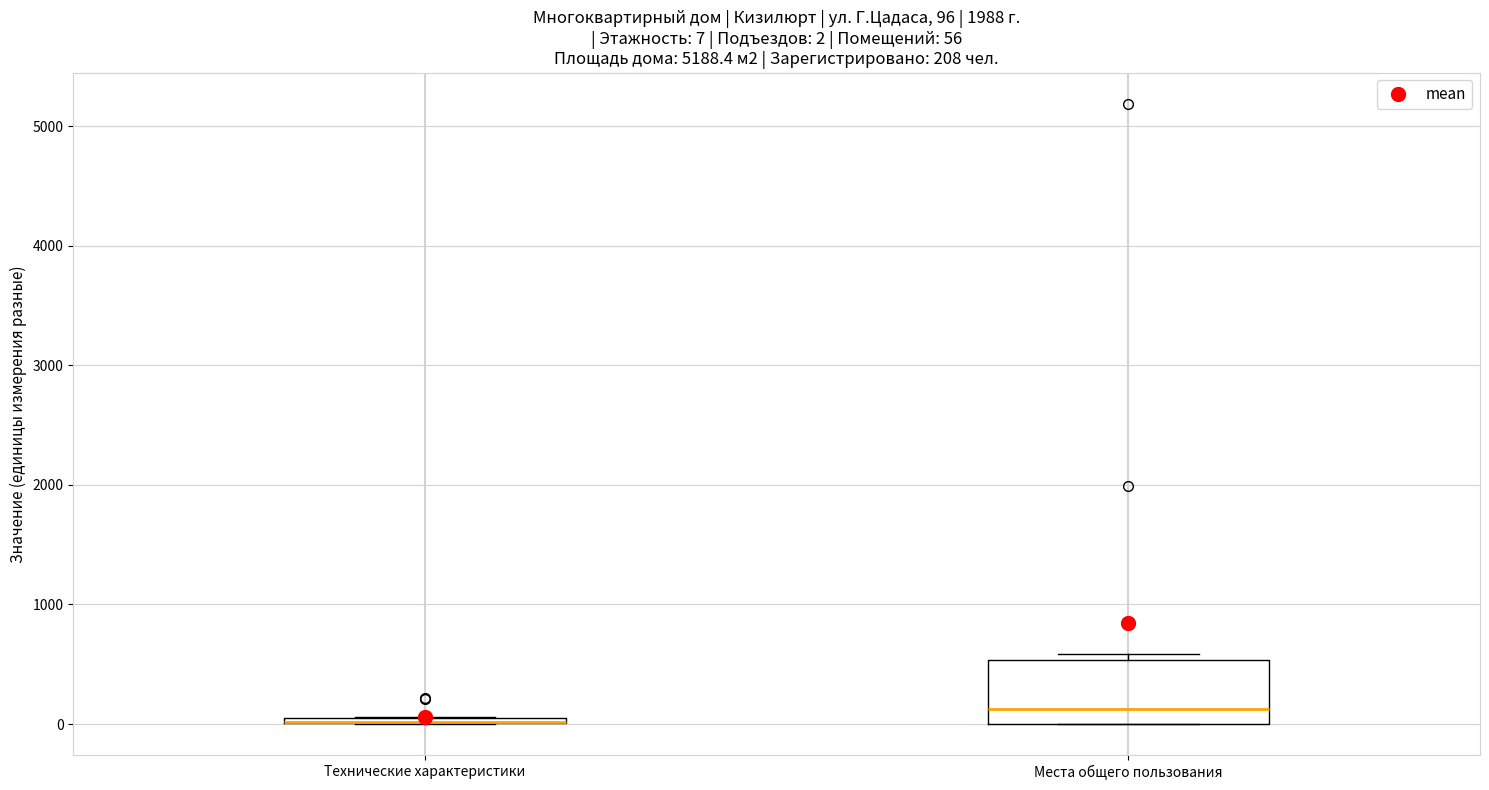

Comparing the boxes themselves (not the whiskers), which one is the tallest?

Места общего пользования